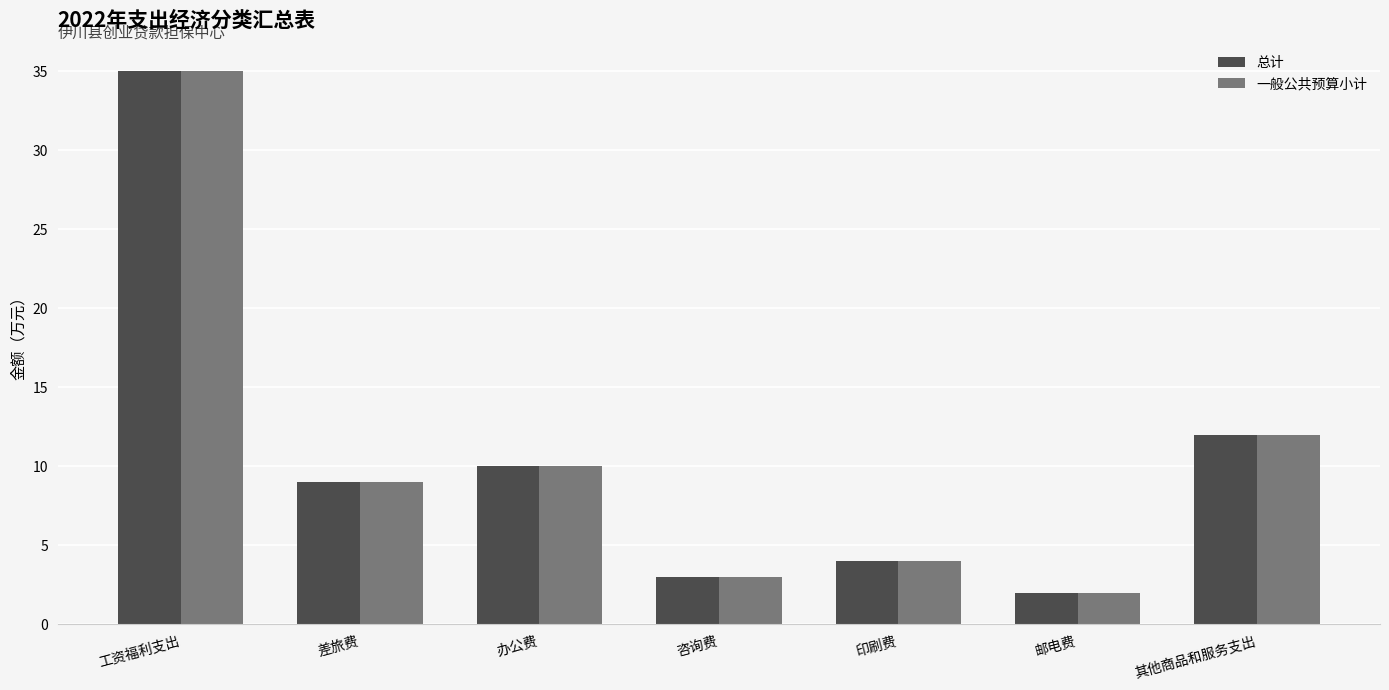

What is the approximate value of 一般公共预算小计 at 咨询费, to the nearest 5?

5